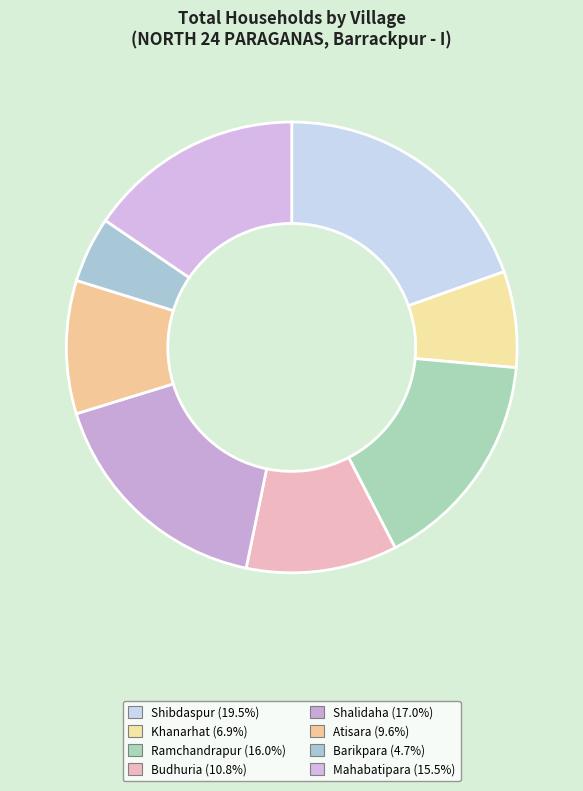

Is it true that Khanarhat is 7% of the pie?

True